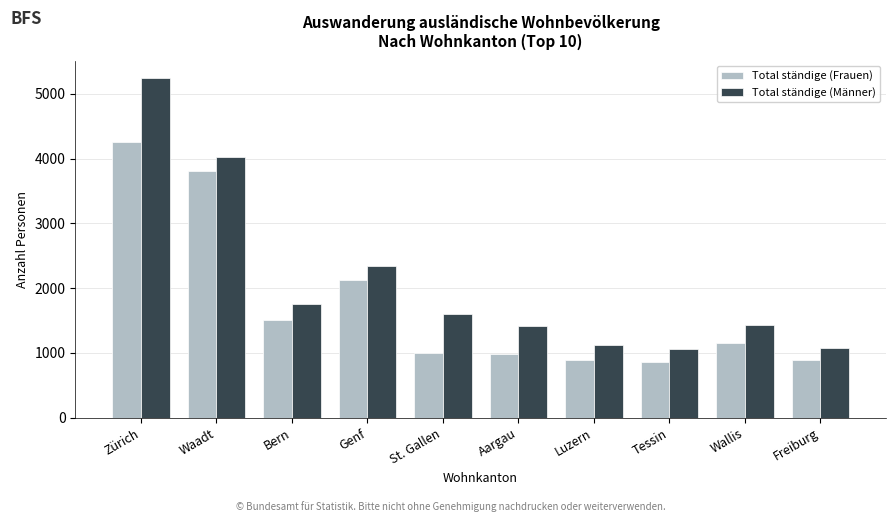

What are all the series names shown in the legend?

Total ständige (Frauen), Total ständige (Männer)